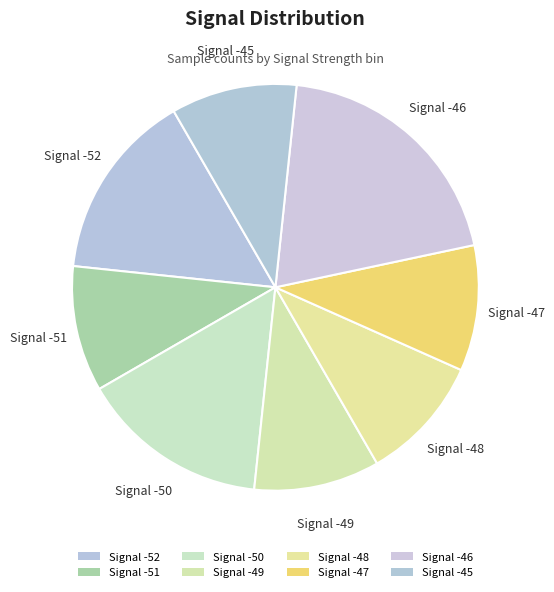

Is there any slice that represents more than half of the pie?

No